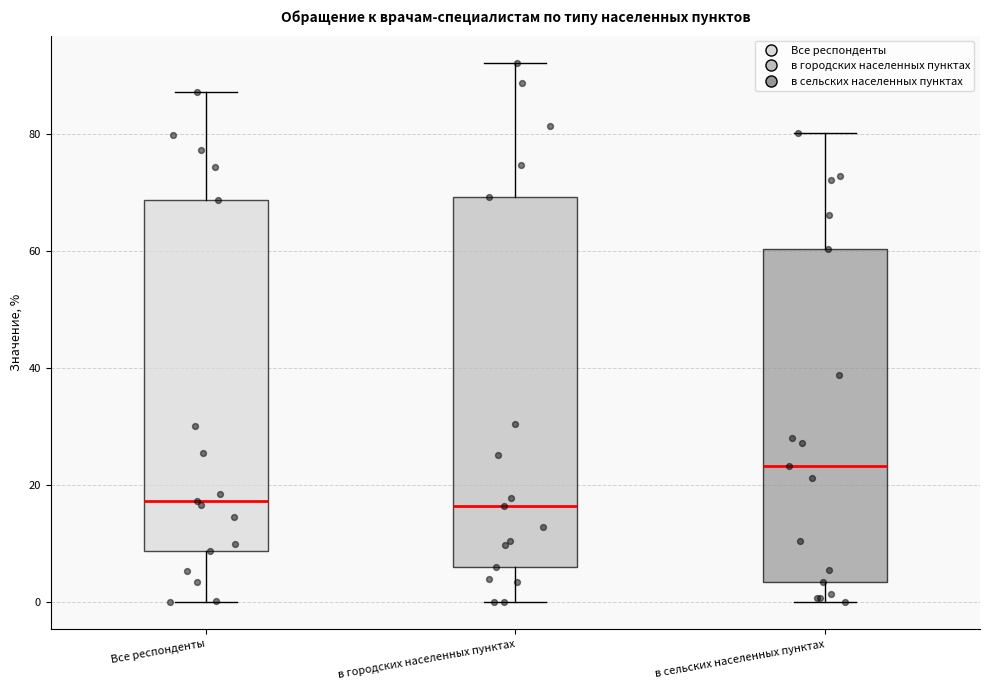

Reading left to right, transcribe this box plot: for each box, give where its median line is, the range the box spans, and where its two whiskers end, as read against the y-axis. The values are not printed on the chart, so give them approximately, as read against the axis.

Все респонденты: median 18, box 8 to 68, whiskers 0 to 88
в городских населенных пунктах: median 16, box 6 to 70, whiskers 0 to 92
в сельских населенных пунктах: median 24, box 4 to 60, whiskers 0 to 80